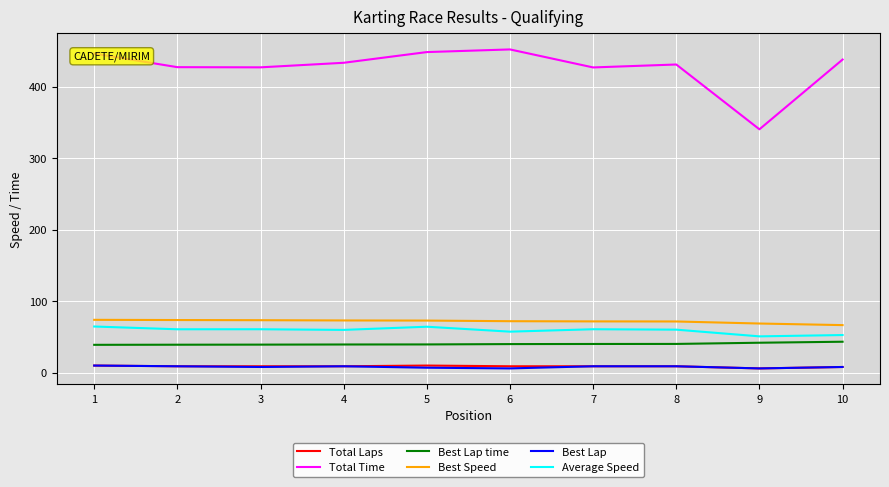

Is it true that Best Lap equals 8.0 at 10?

True